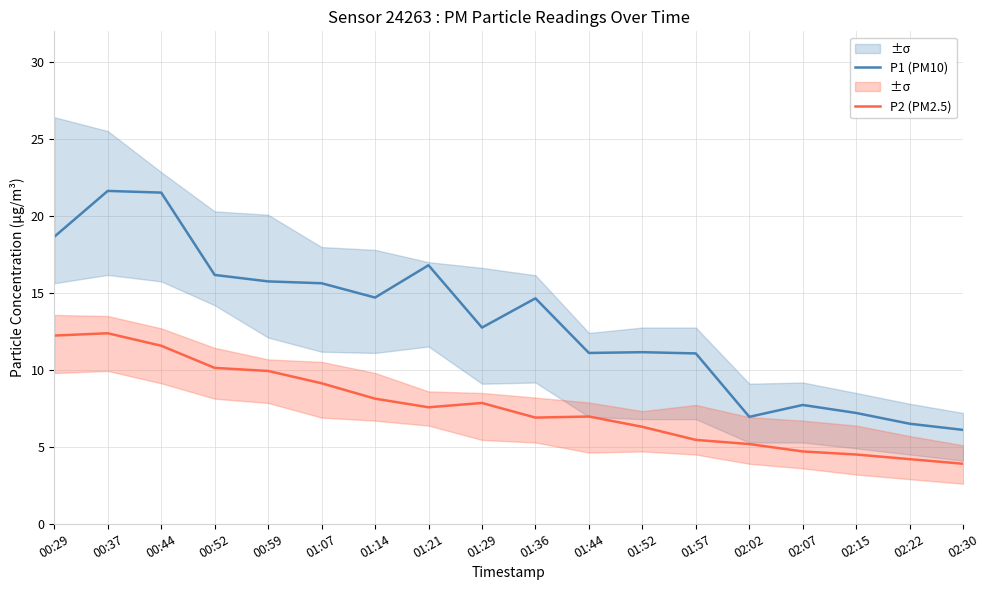

What is the average value of the P1 (PM10) series?

13.1